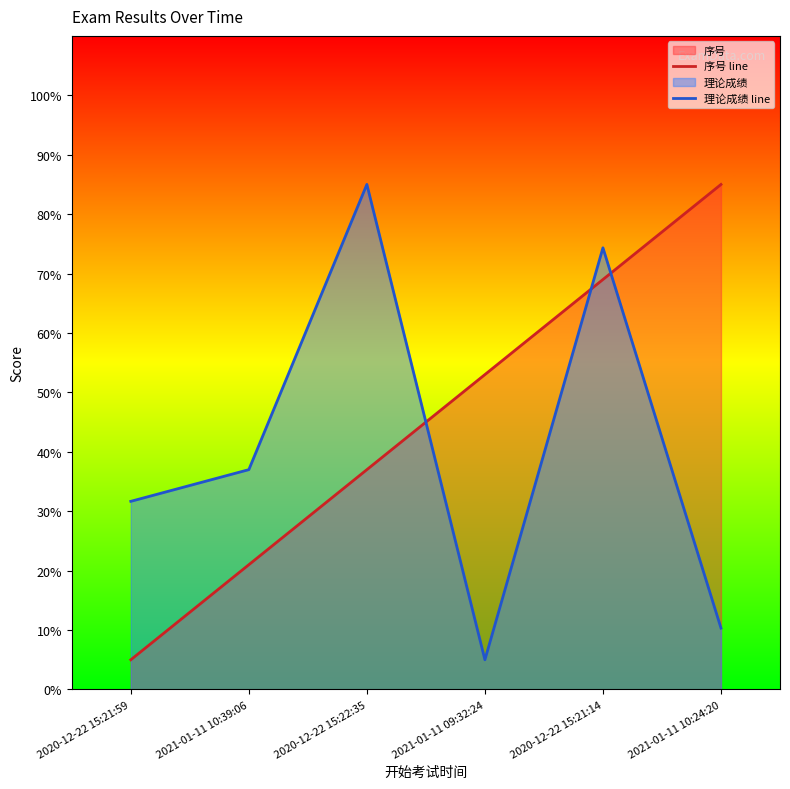

What is the greatest value displayed?

85.0